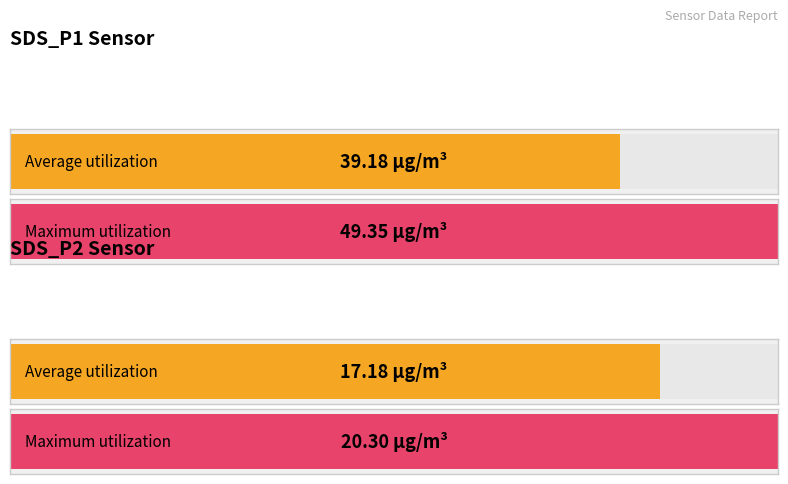

Which series has the largest total across all categories?

Maximum utilization